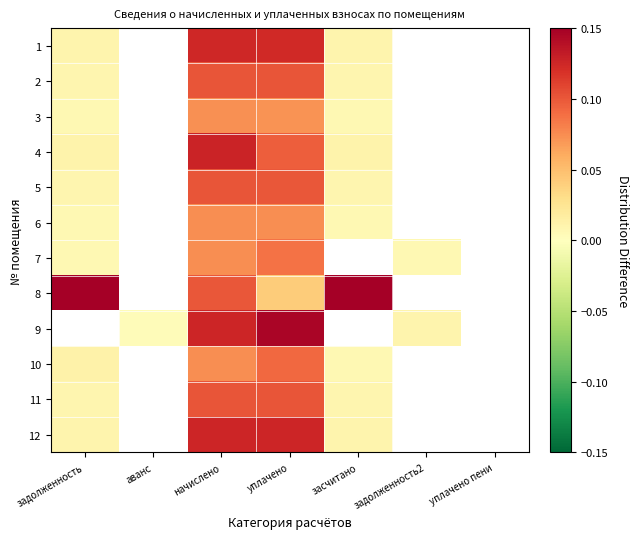

The 7 series shows 0.0 at начислено. True or false?

False